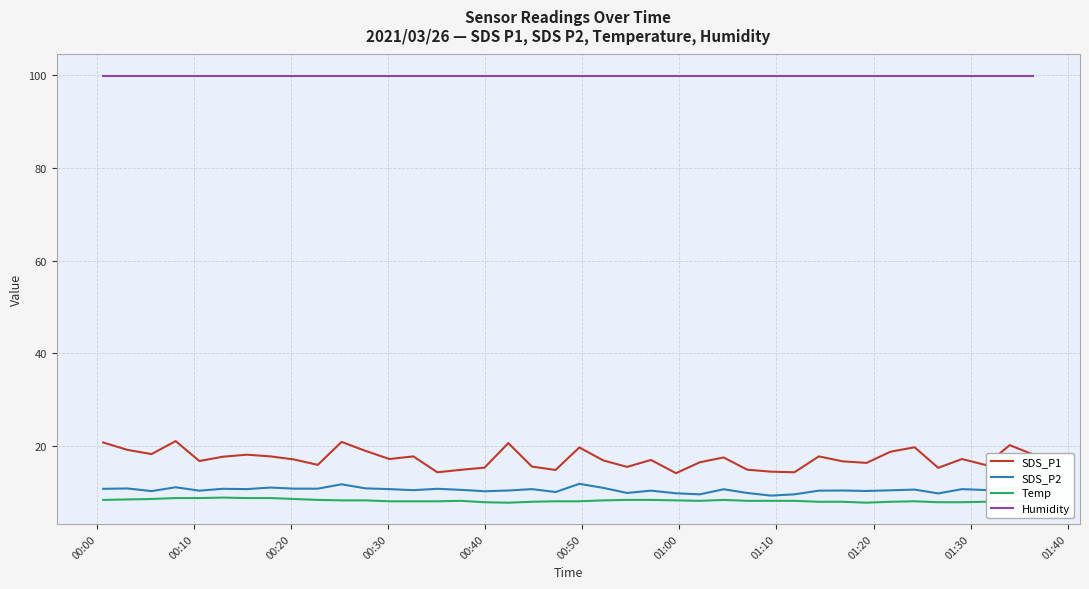

What are all the series names shown in the legend?

SDS_P1, SDS_P2, Temp, Humidity